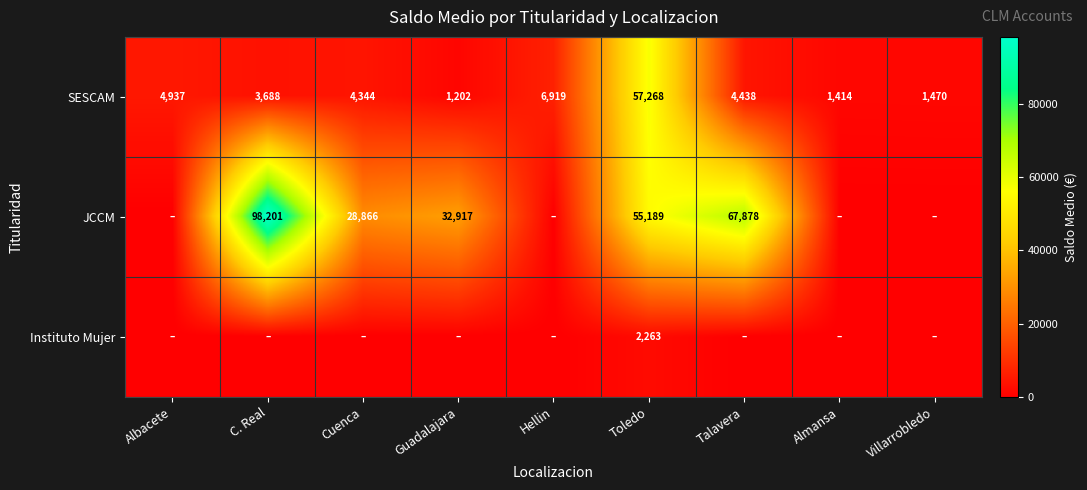

What is the highest value of the SESCAM series?

57268